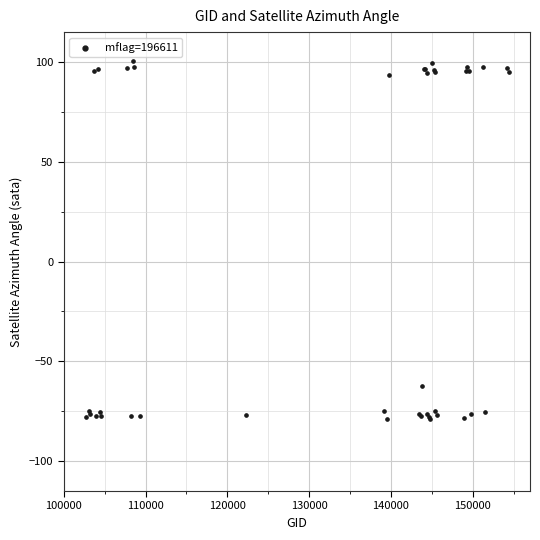

What Y value in the scatter plot is closest to 10?

-62.3